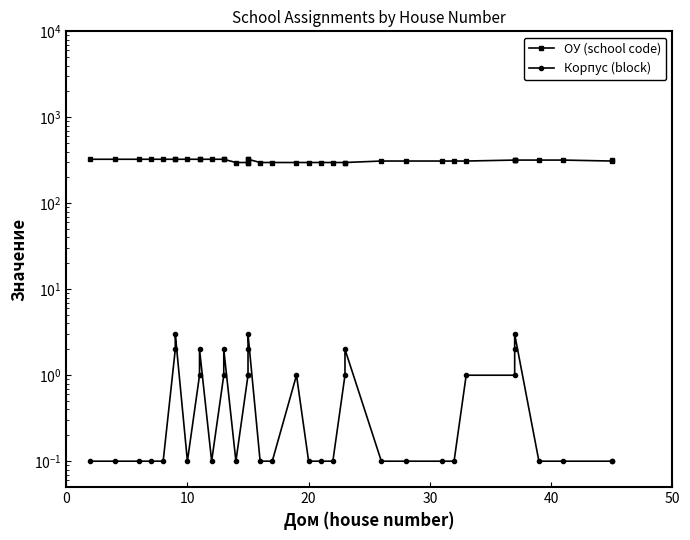

The Корпус (block) series shows 0.2 at 22. True or false?

False